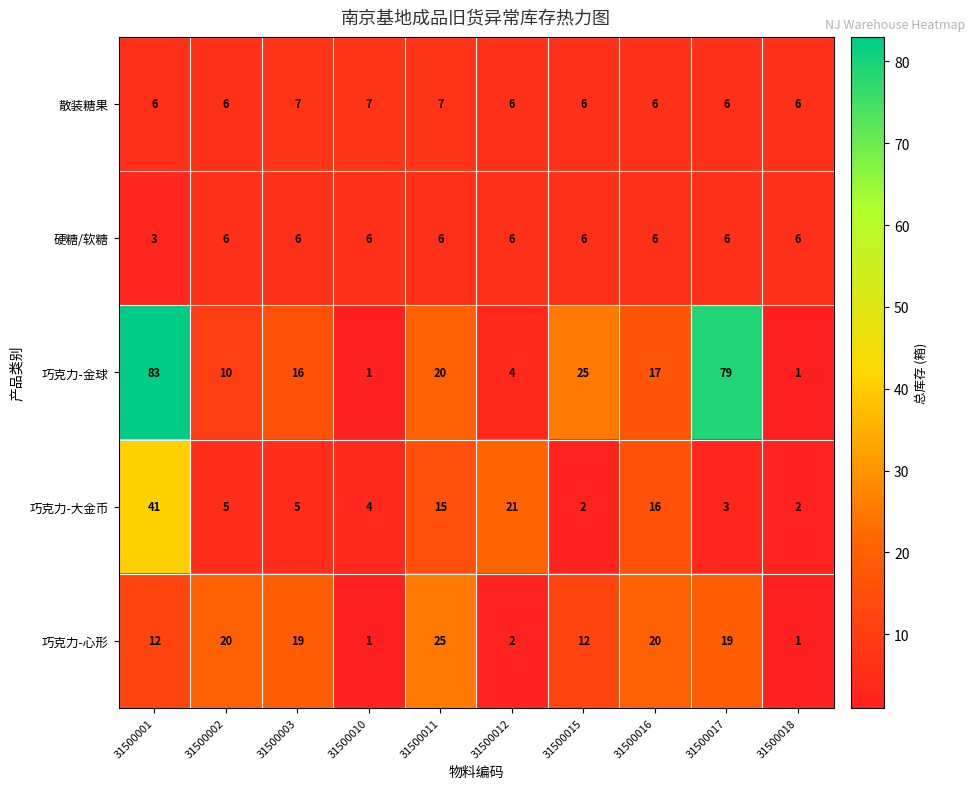

Between 31500003 and 31500016, which series saw the biggest shift?

巧克力-大金币